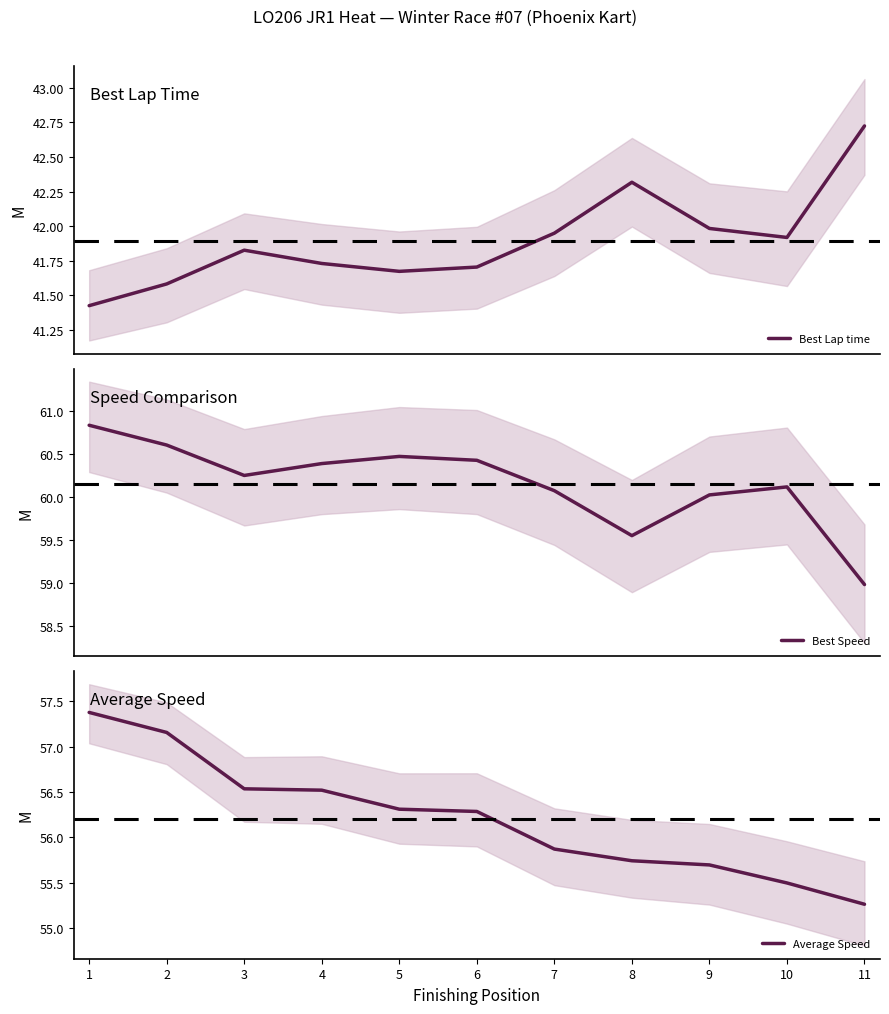

What is the difference between the maximum and minimum values in the Average Speed series?

2.1